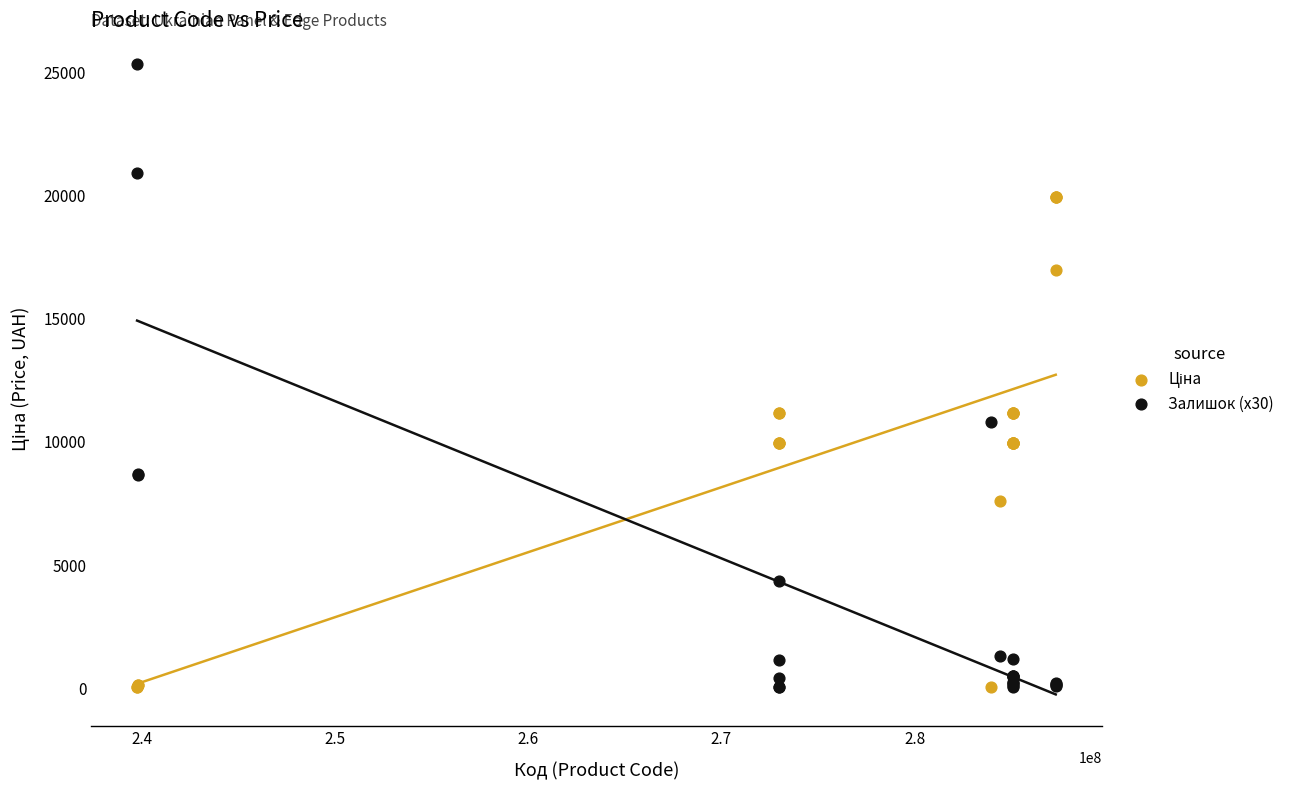

What is the X range (max minus min) for the scatter plot?

47550029.0